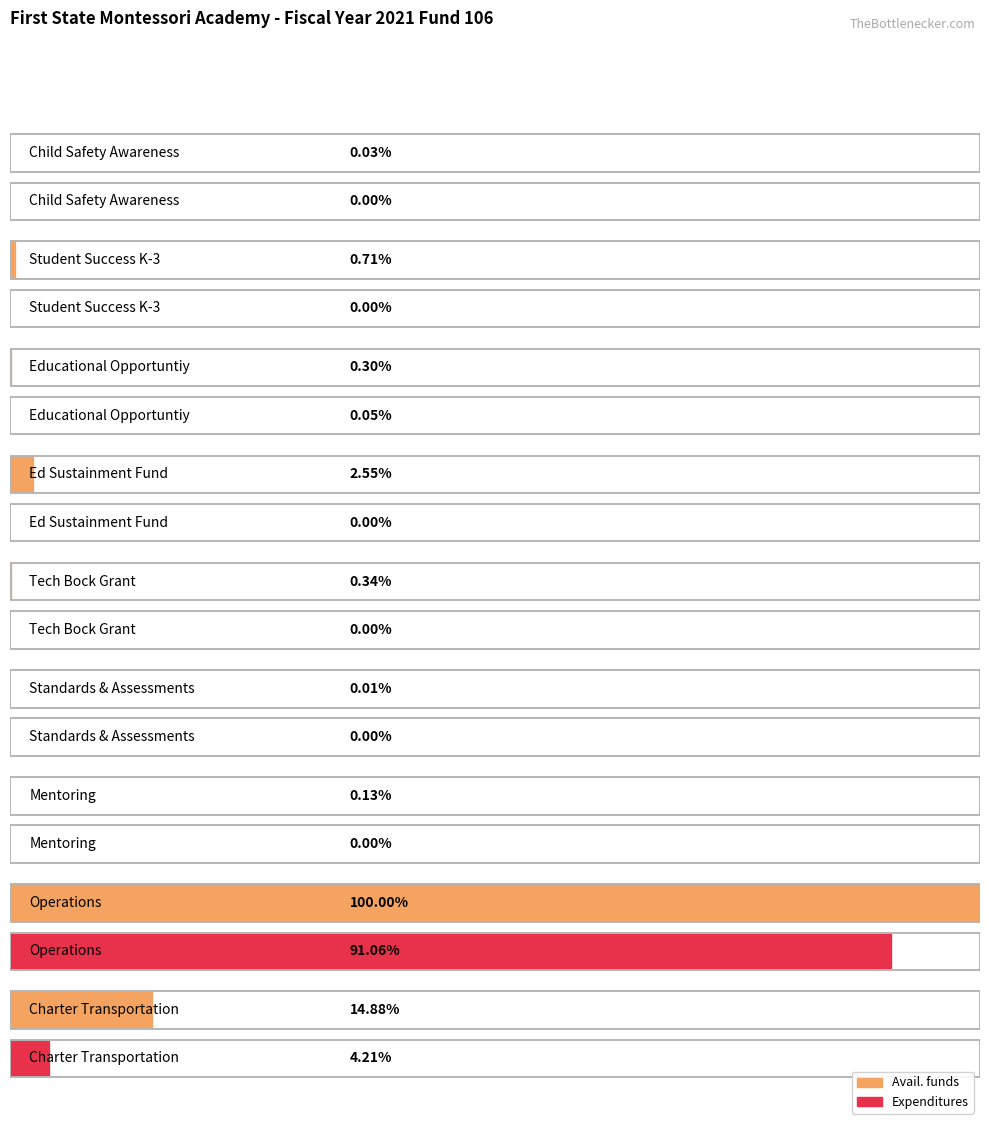

What is the label of the 2nd bar from the left?

Operations